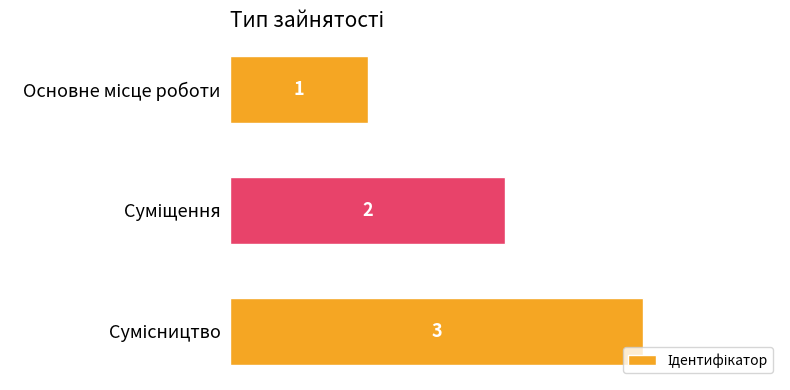

How many data points are less than 2?

1